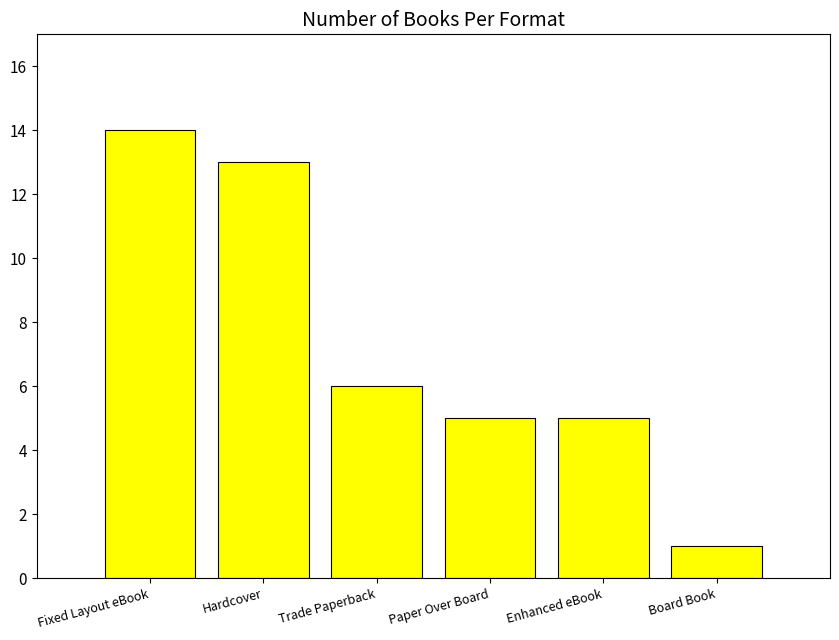

True or false: the data shows 5 at Paper Over Board.

True